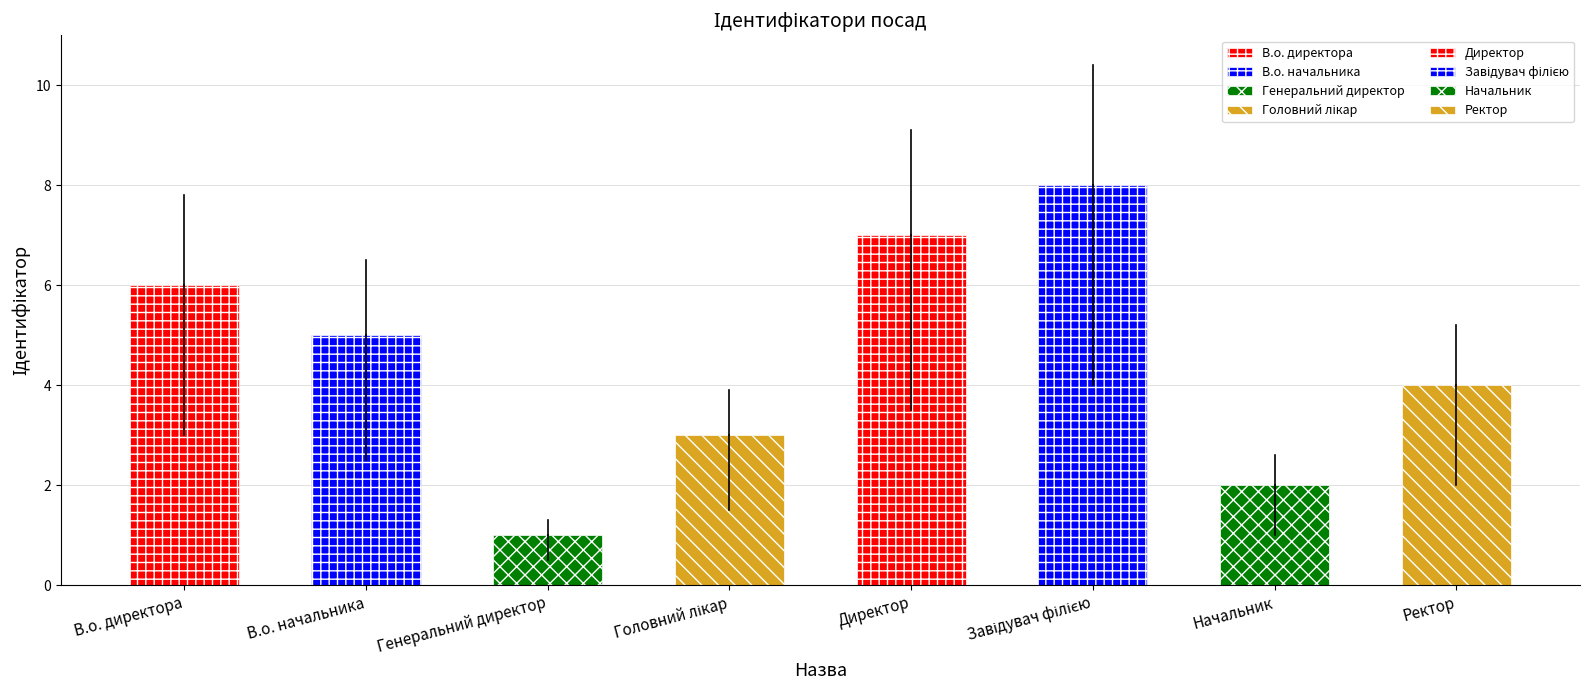

What is the value of the 7th bar from the left?

2